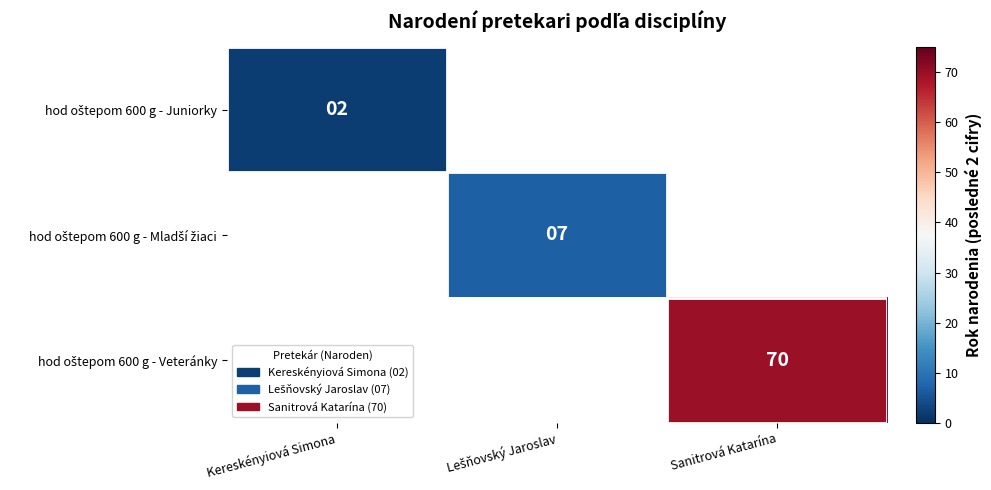

Rank the categories by hod oštepom 600 g - Veteránky value from highest to lowest.

Kereskényiová Simona, Lešňovský Jaroslav, Sanitrová Katarína